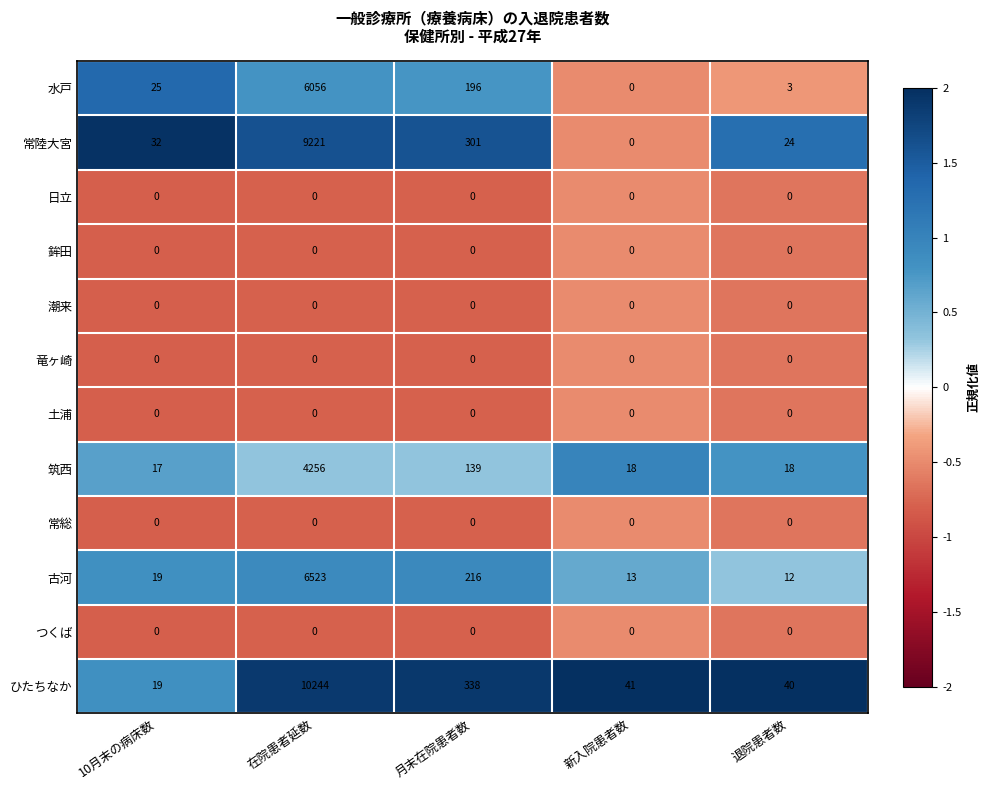

At which label is 古河 closest to 3267?

月末在院患者数